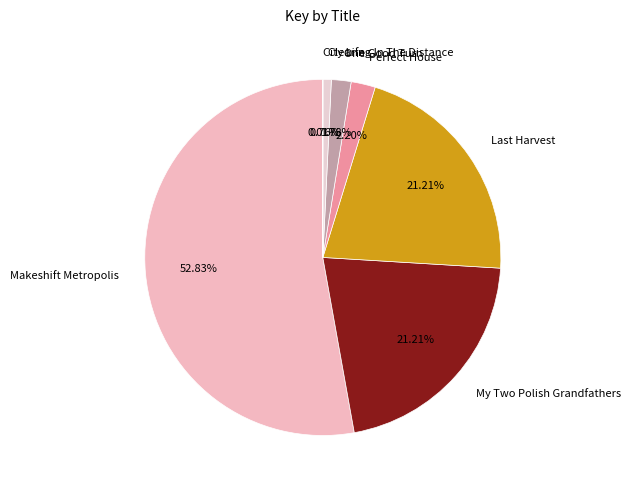

Does One Good Turn account for over 50% of the chart?

No